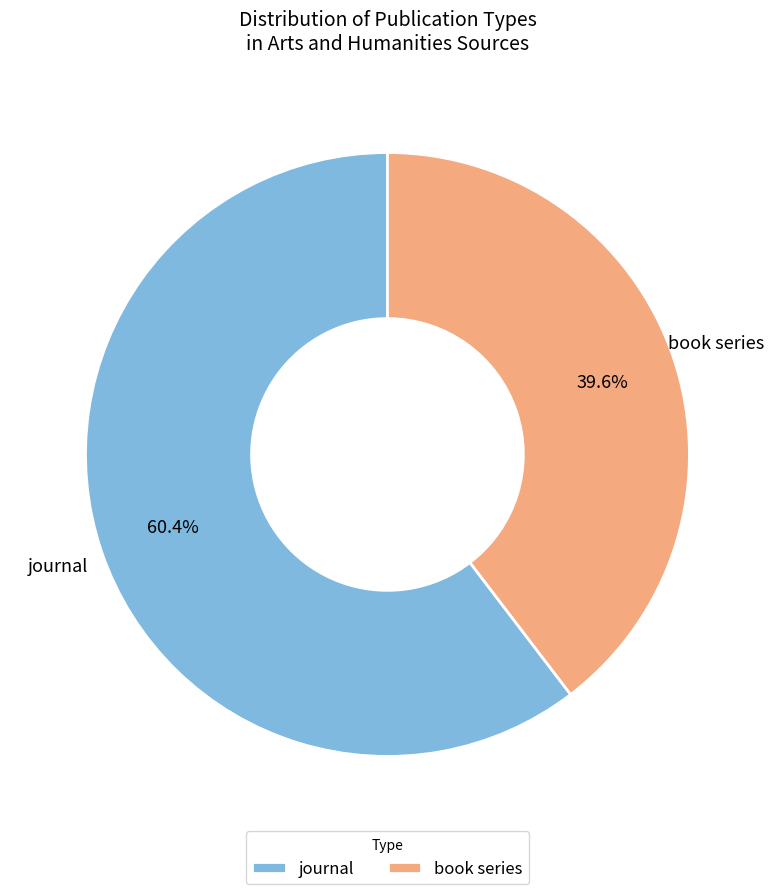

To the nearest percent, what portion does book series represent?

40%